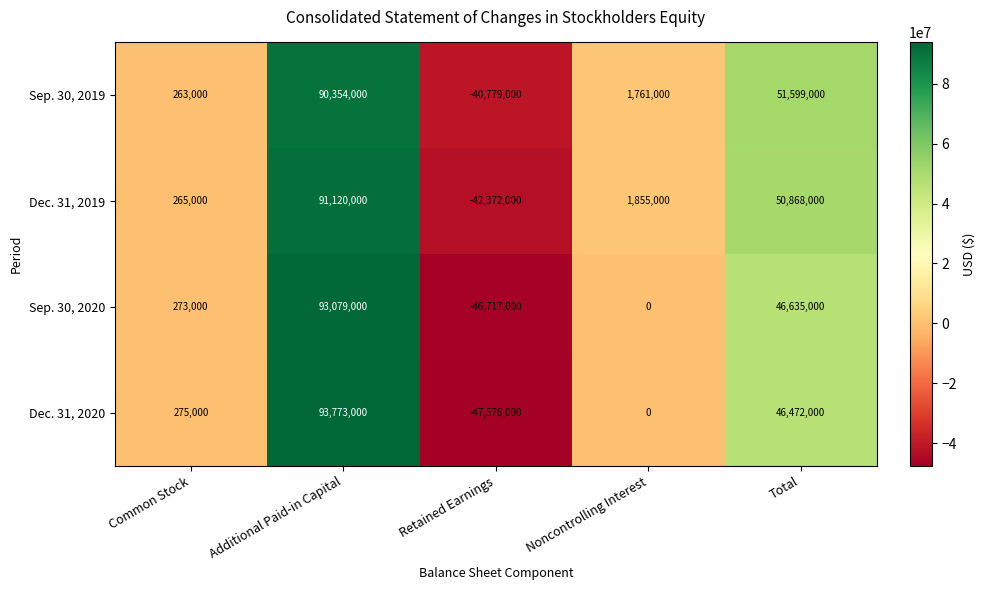

At which category is the sum across all series the highest?

Additional Paid-in Capital